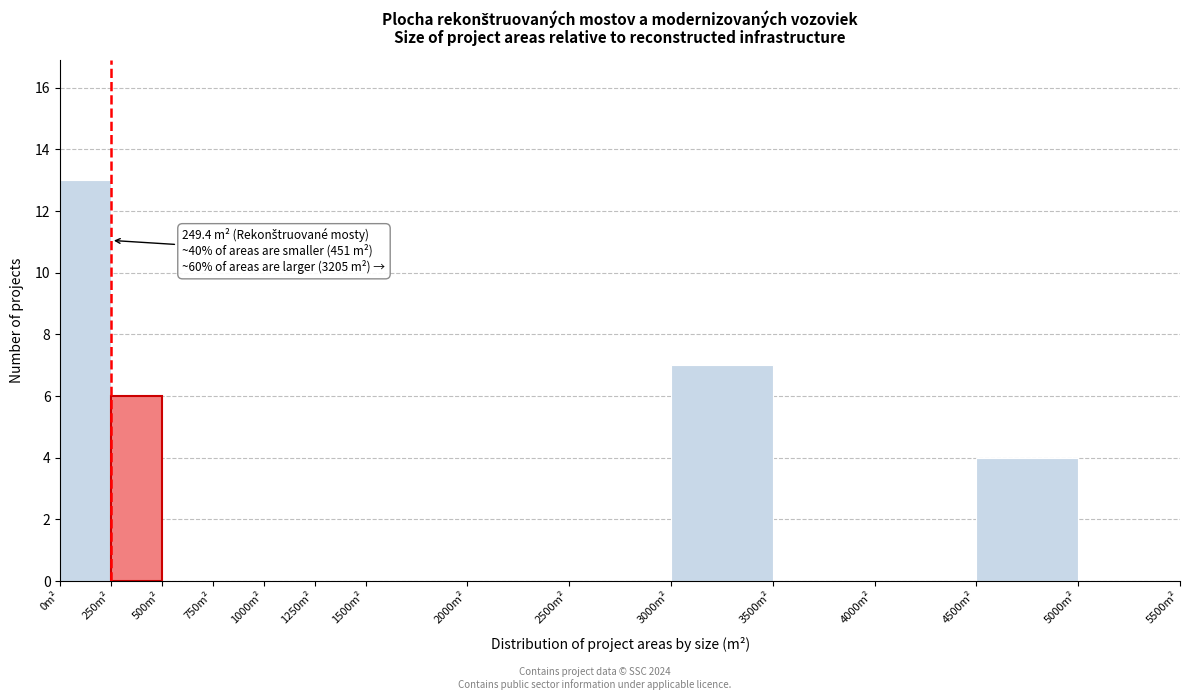

Over which range of the x-axis is the bar tallest?

0 to 250